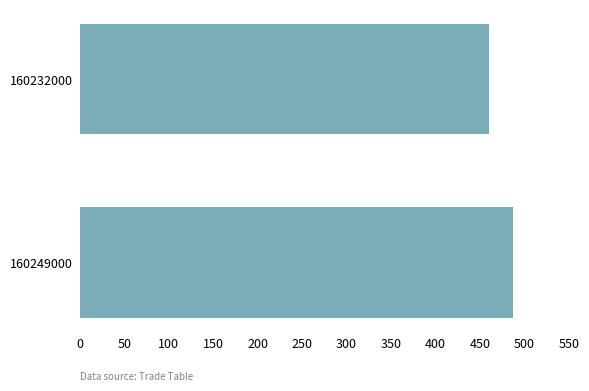

Approximately how many times larger is the value at 160249000 compared to 160232000?

1.1